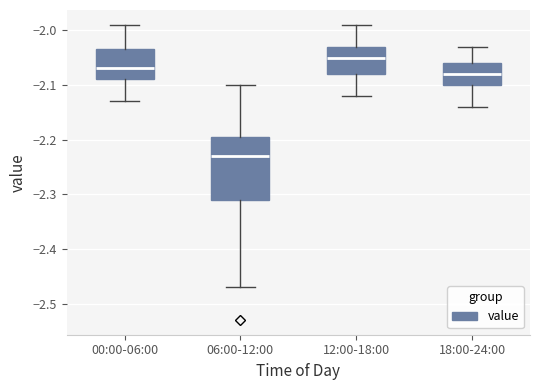

Which box has the highest median line?

12:00-18:00